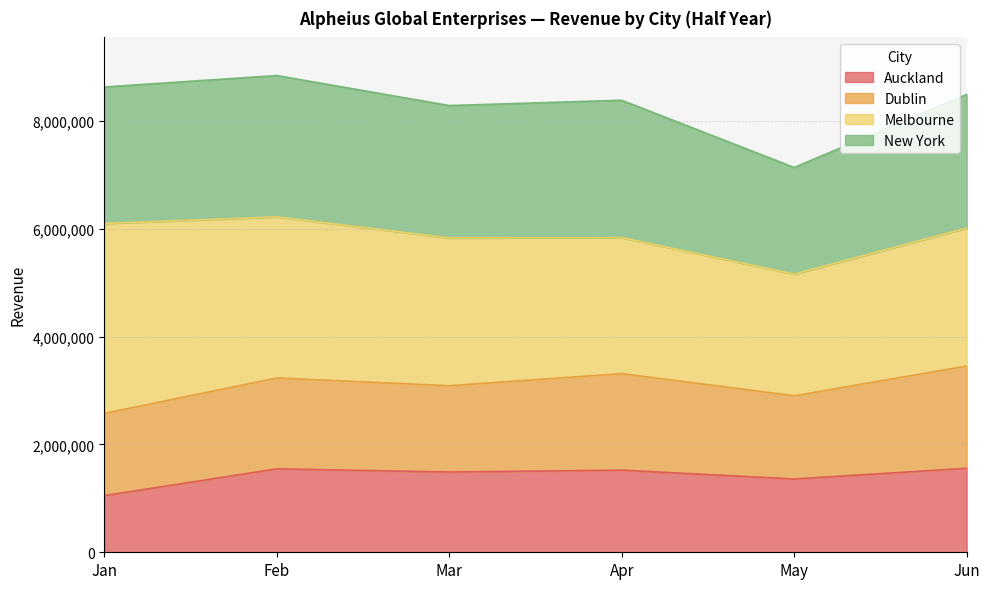

How many lines are shown in the chart?

4